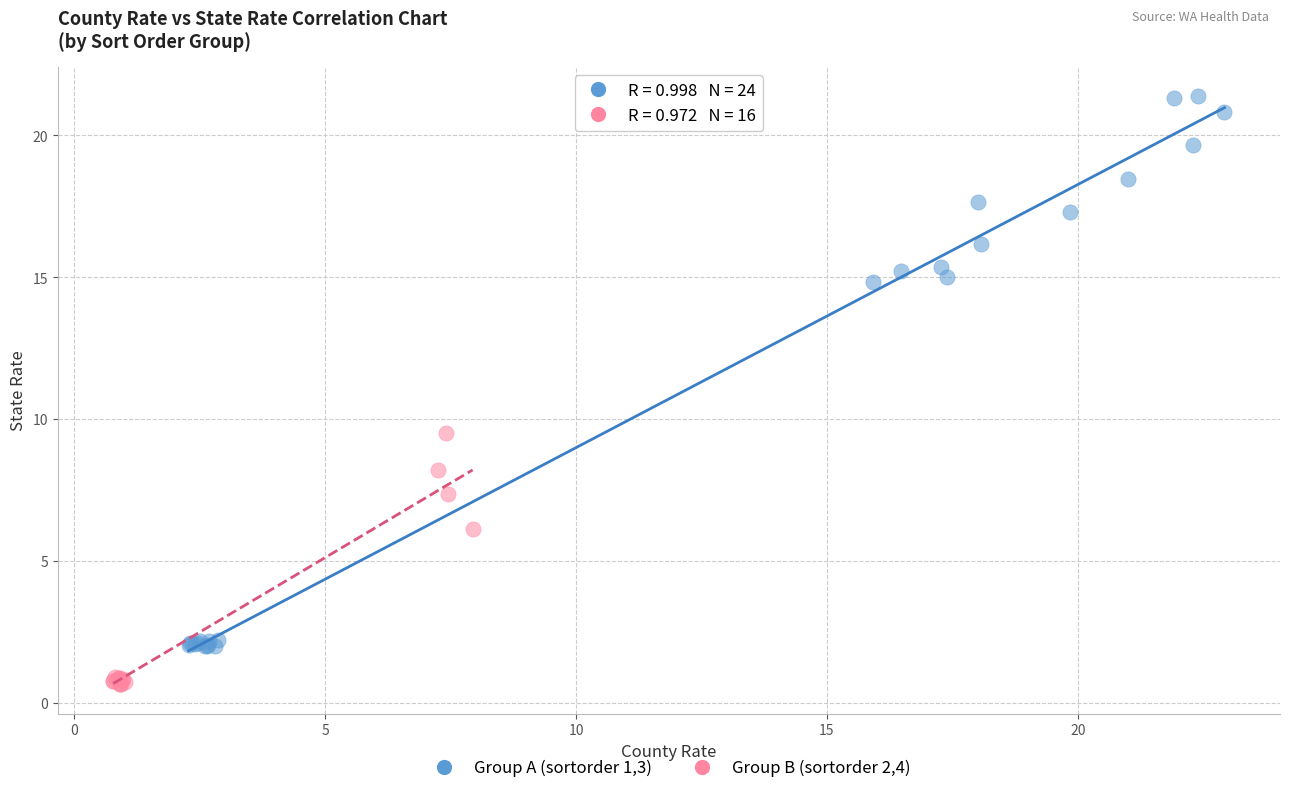

Which series has the widest spread of Y values?

Group A (sortorder 1,3)